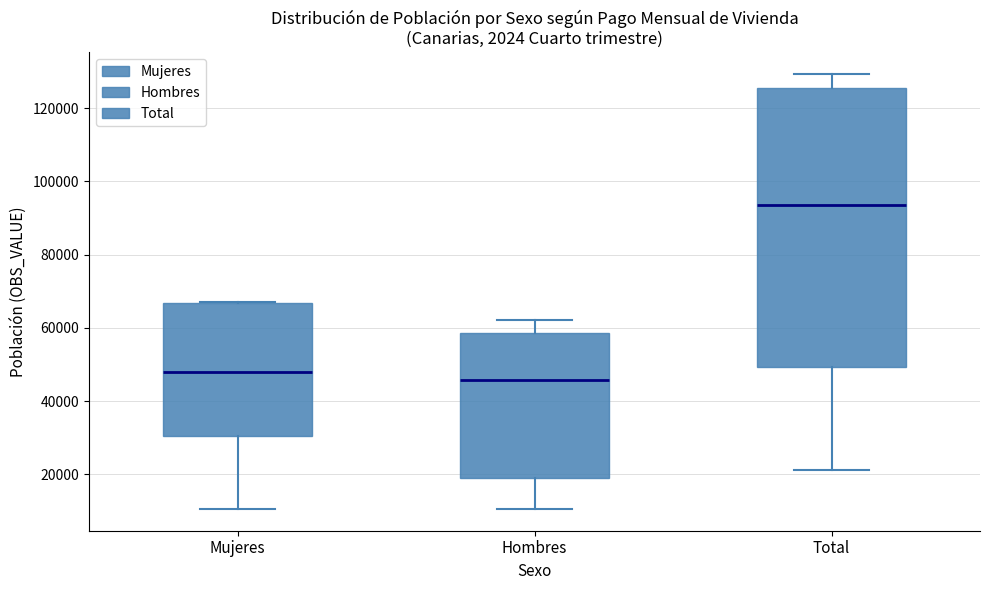

Where is the lower edge of the box for Mujeres on the y-axis? The values are not printed on the chart, so give them approximately, as read against the axis.

30000